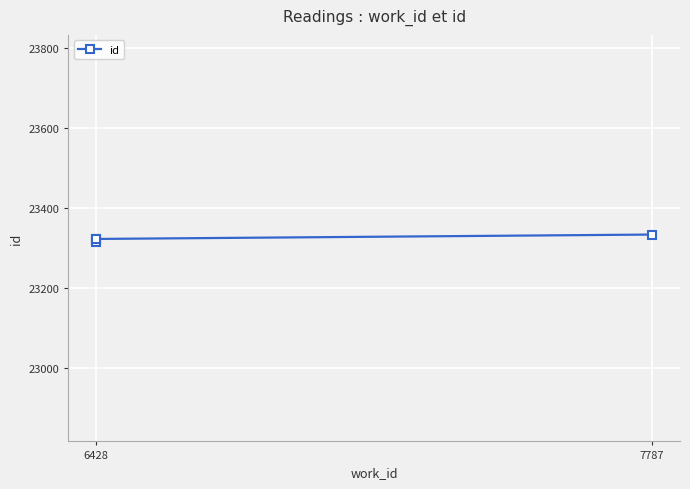

How many distinct data groups are displayed?

1